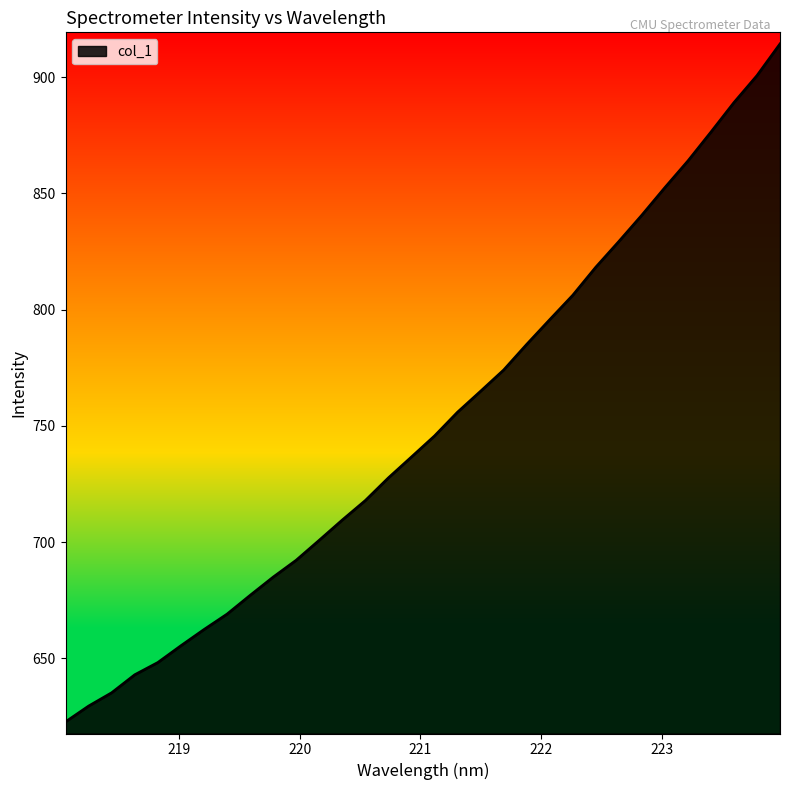

What is the greatest value displayed?

914.3